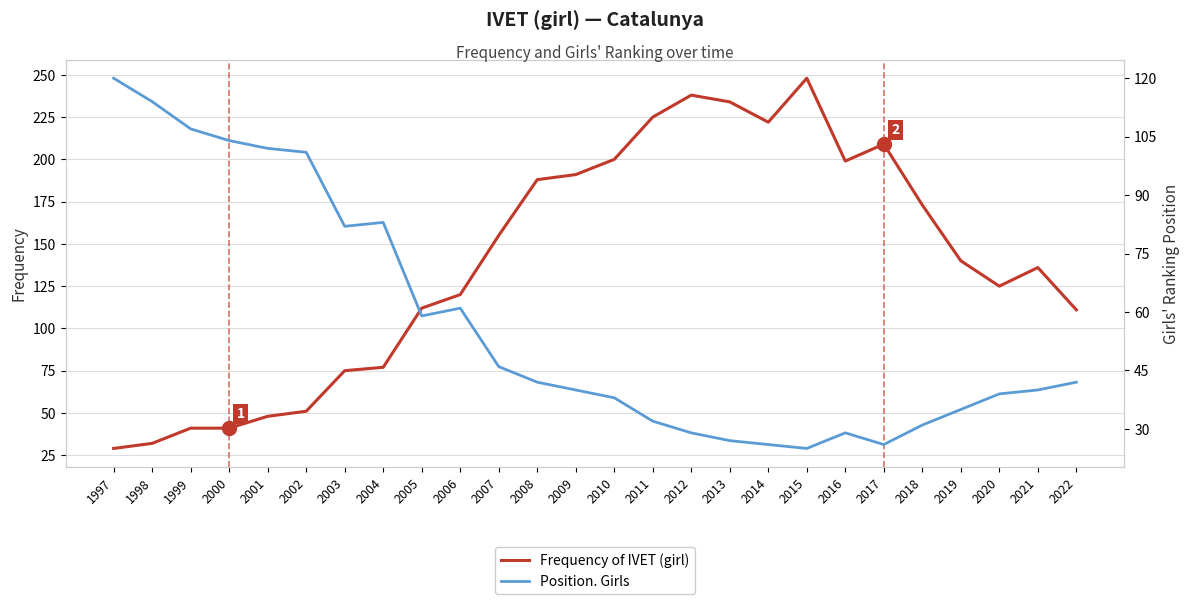

What is the sum of the Frequency of IVET (girl) values at 2011 and 2006?

345